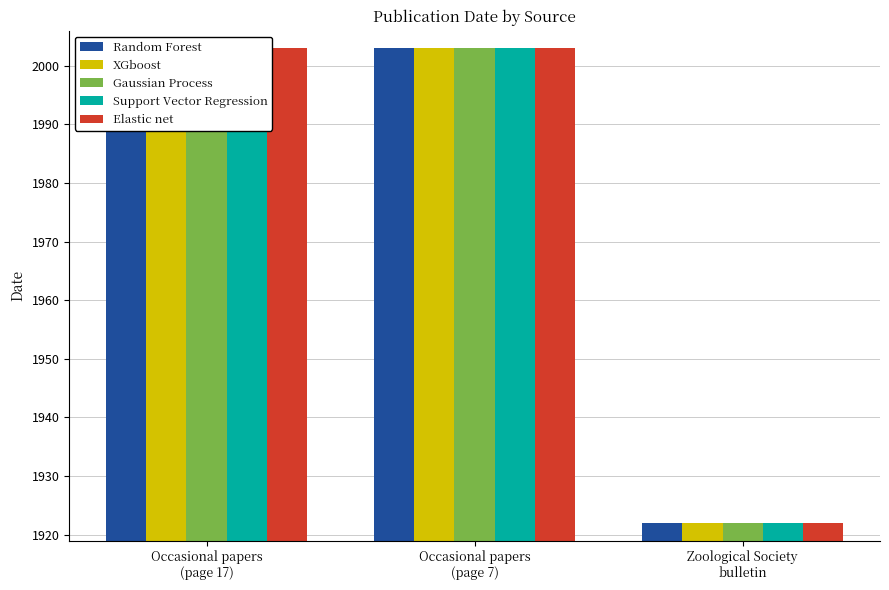

What is the sum of all Support Vector Regression values?

5928